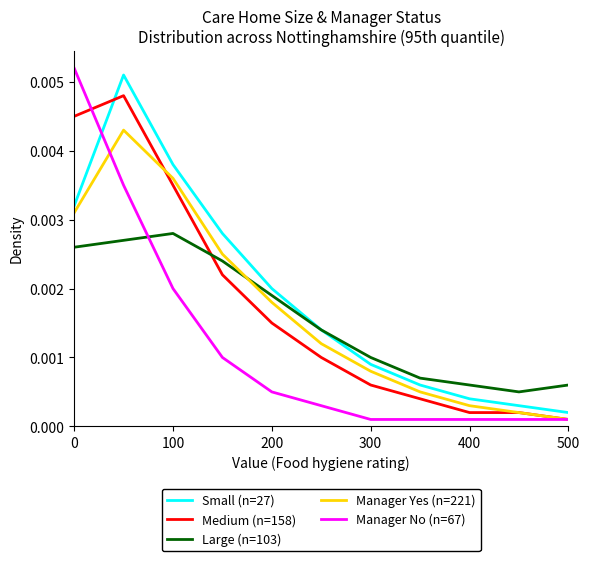

How many distinct data groups are displayed?

5